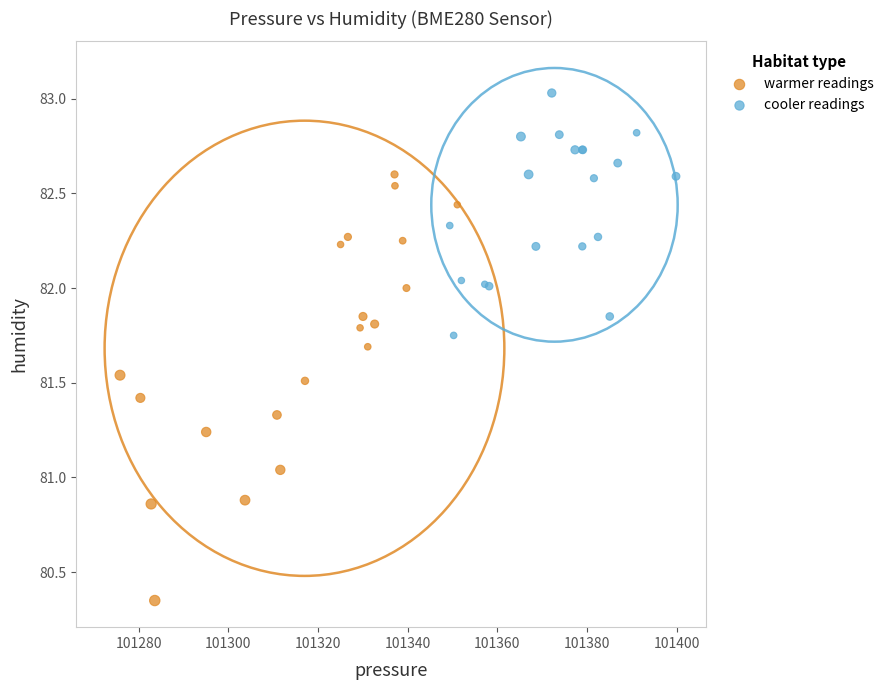

Which series reaches the minimum Y coordinate?

warmer readings